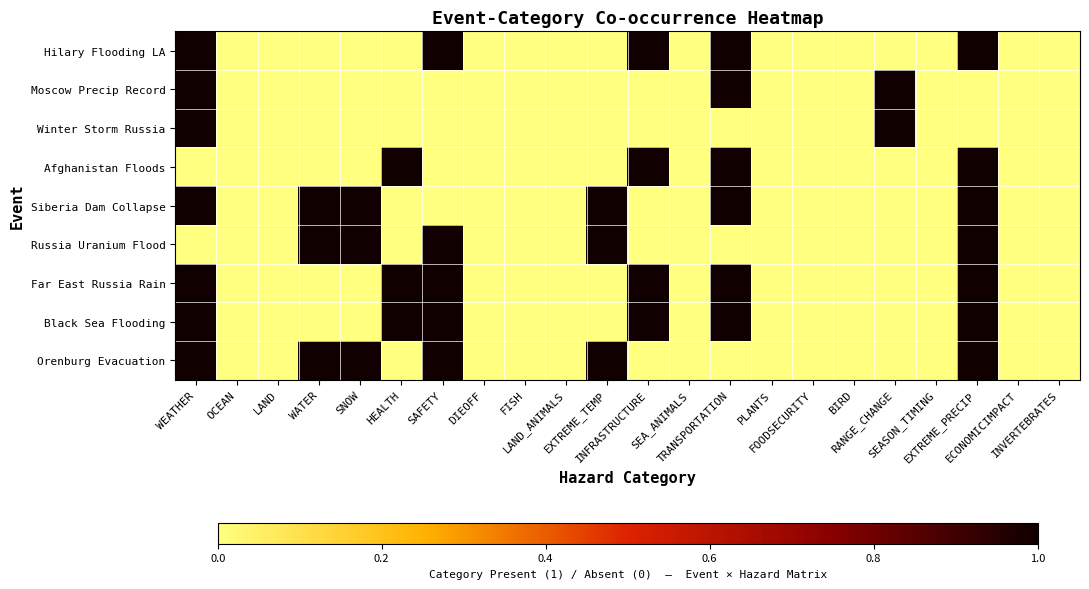

Which series has the largest total across all categories?

Siberia Dam Collapse